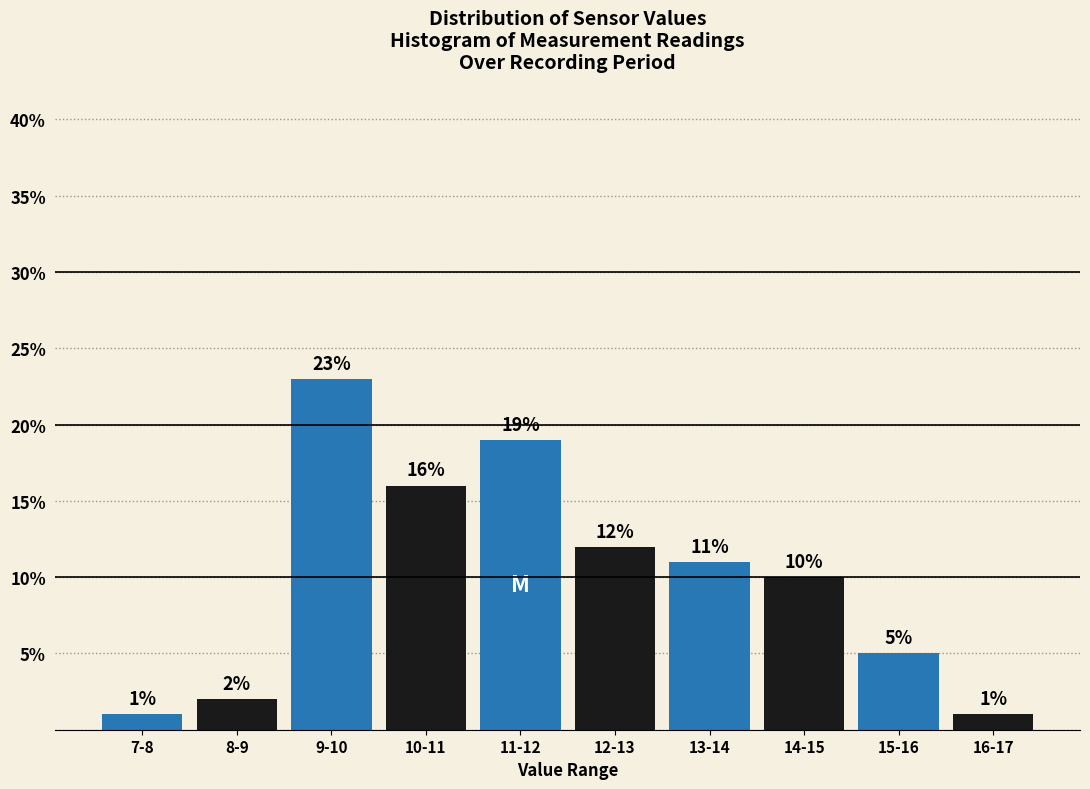

Reading left to right, extract all data points from this chart.

7-8=1	8-9=2	9-10=23	10-11=16	11-12=19	12-13=12	13-14=11	14-15=10	15-16=5	16-17=1